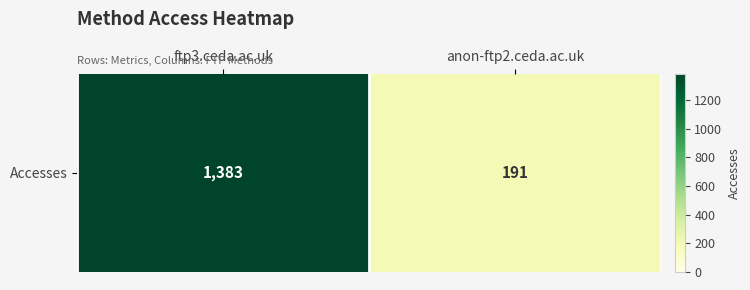

Reading right to left, what are all the values shown in this chart?

anon-ftp2.ceda.ac.uk=191	ftp3.ceda.ac.uk=1383